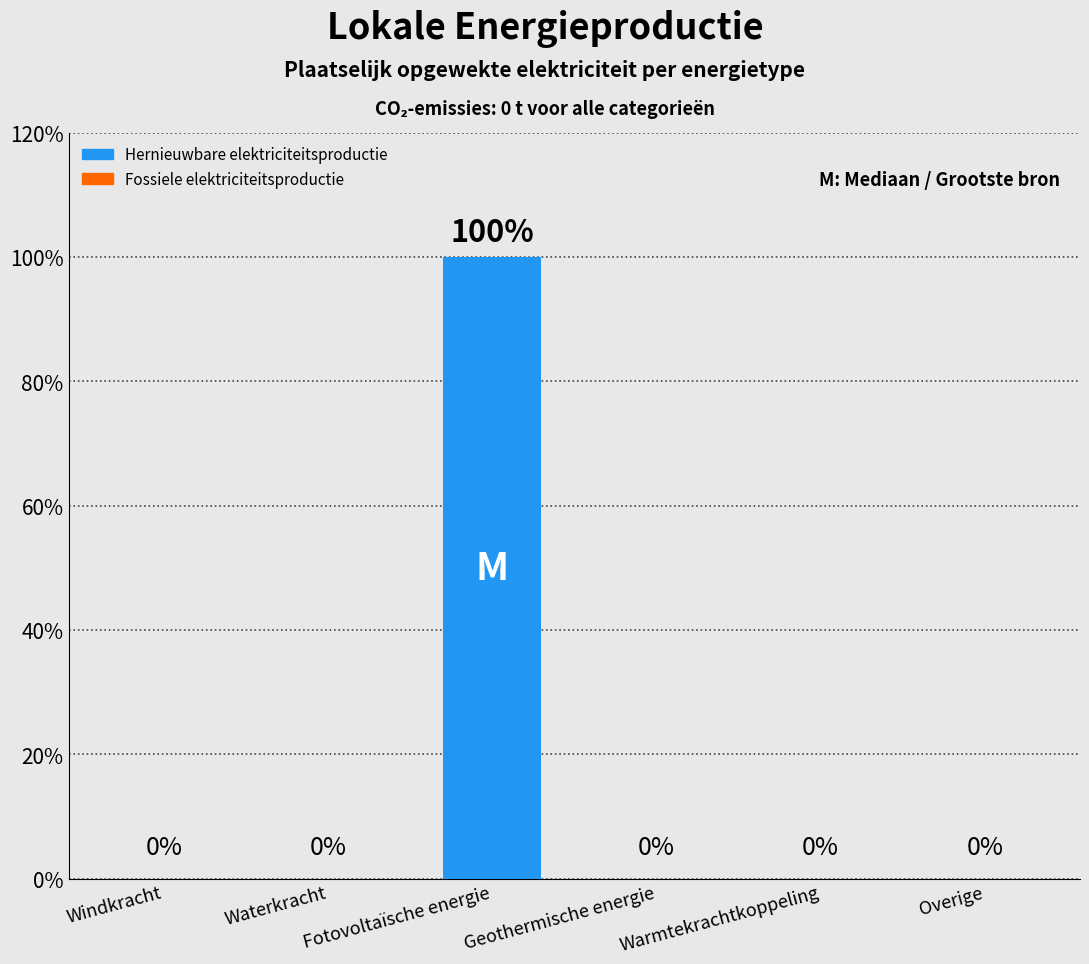

True or false: the data shows 0.0 at Geothermische energie.

True